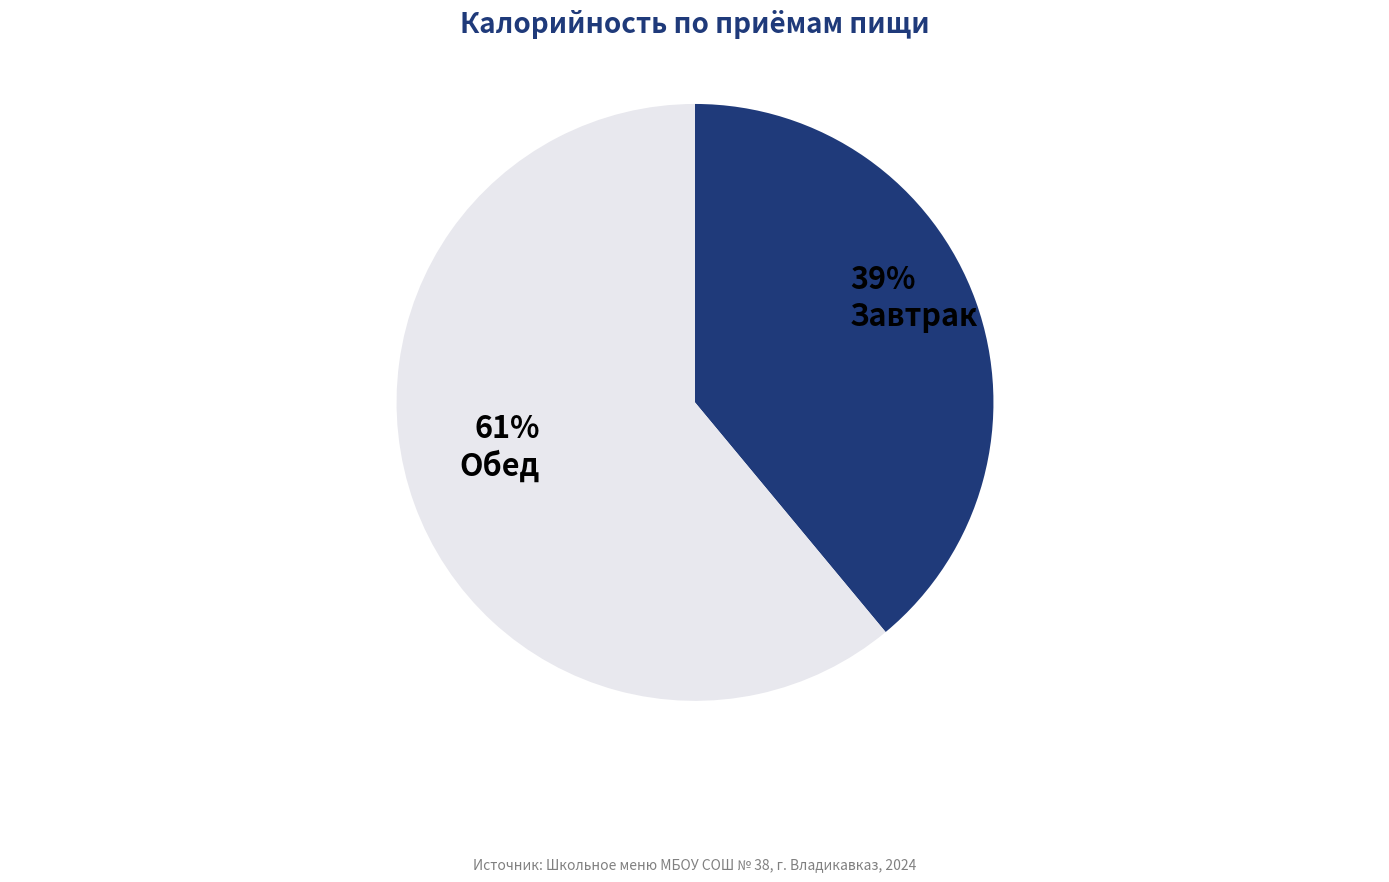

Is it true that Завтрак is 39% of the pie?

True